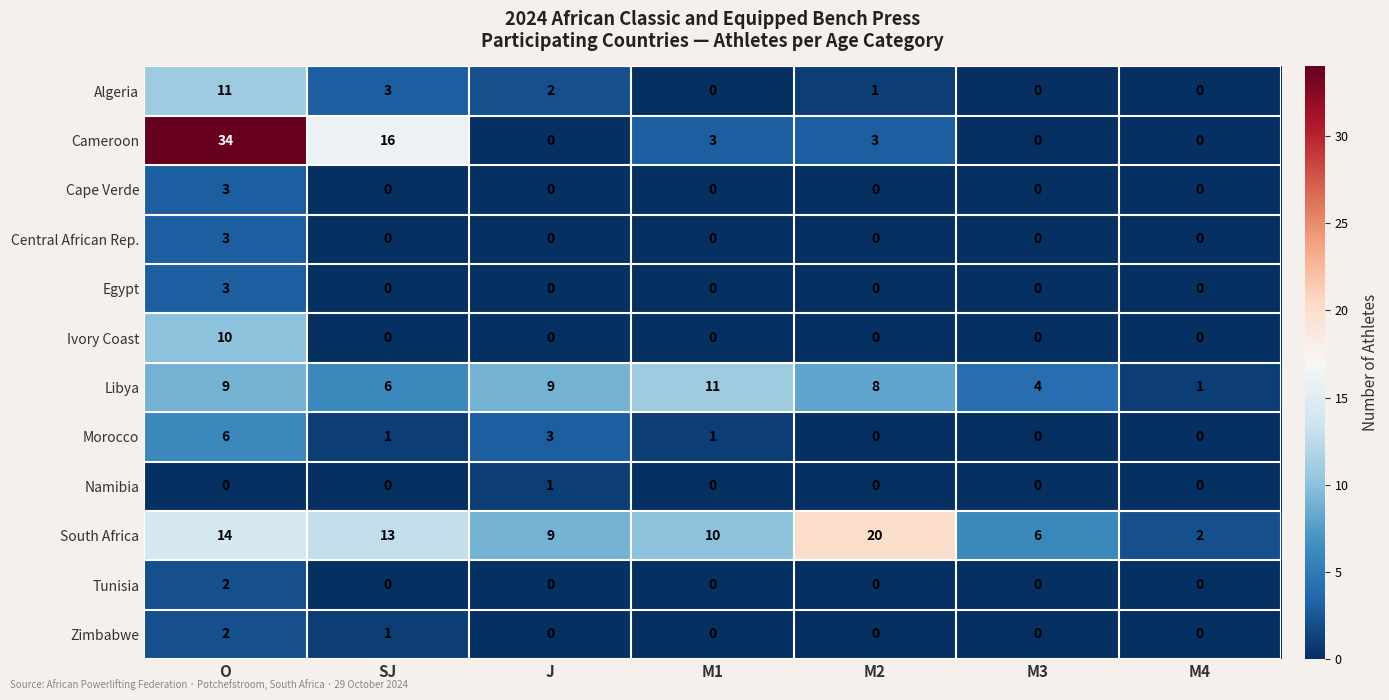

Which series has the largest range (max minus min)?

Cameroon